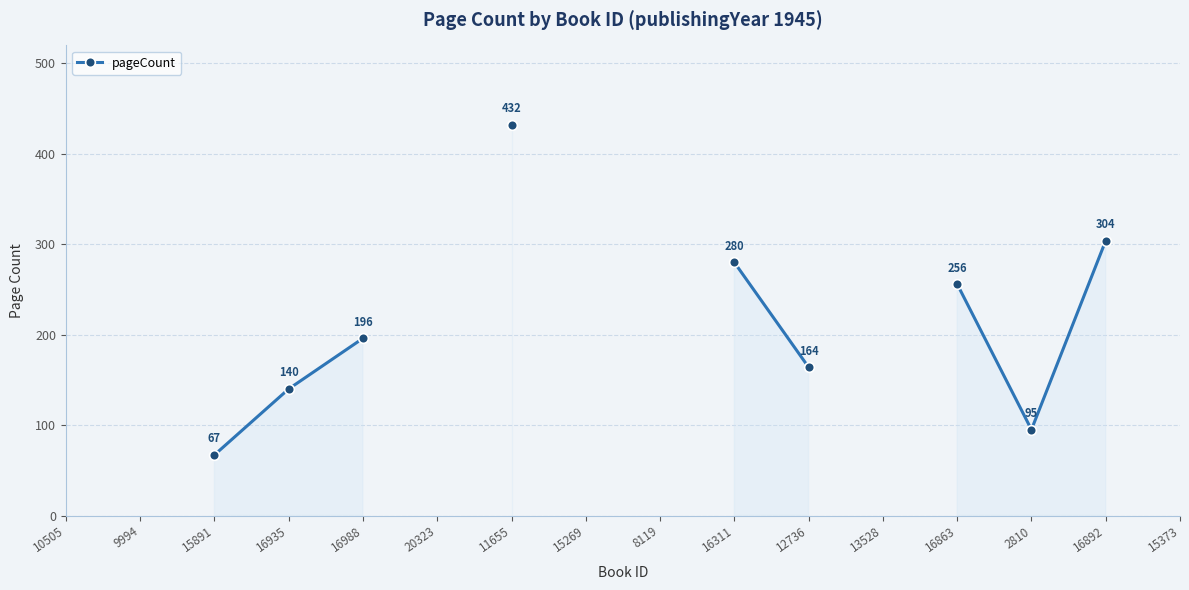

At which category does the chart reach its minimum across all series?

15891